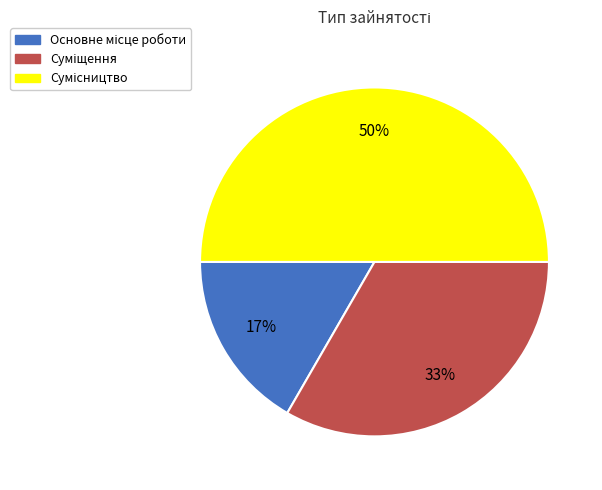

To the nearest percent, what is the difference between the largest and smallest slice percentages?

33%